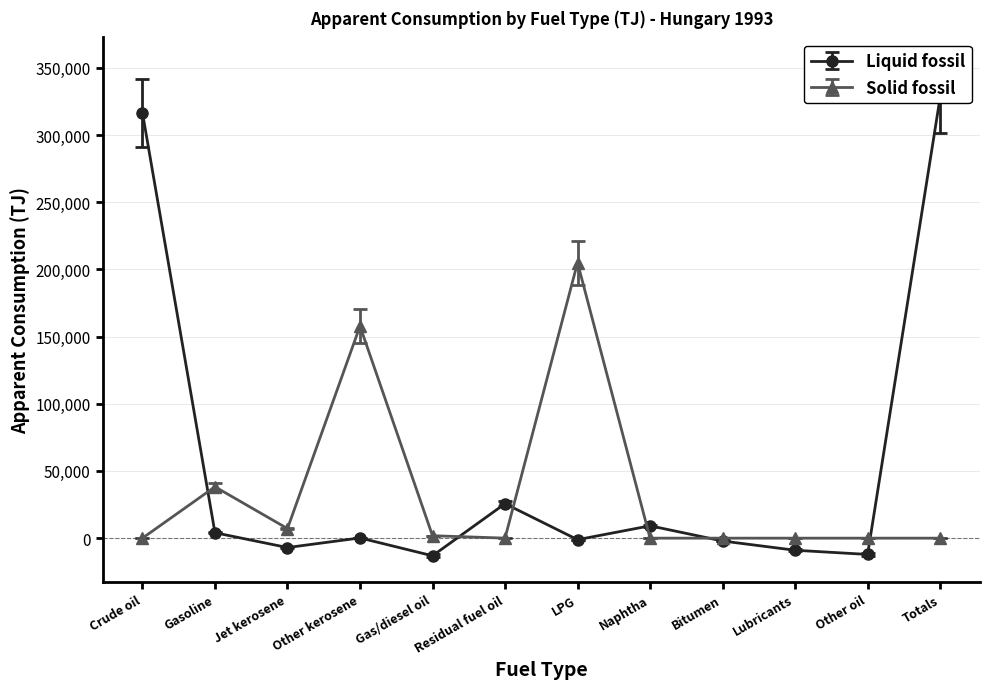

What position from the right is Bitumen?

4